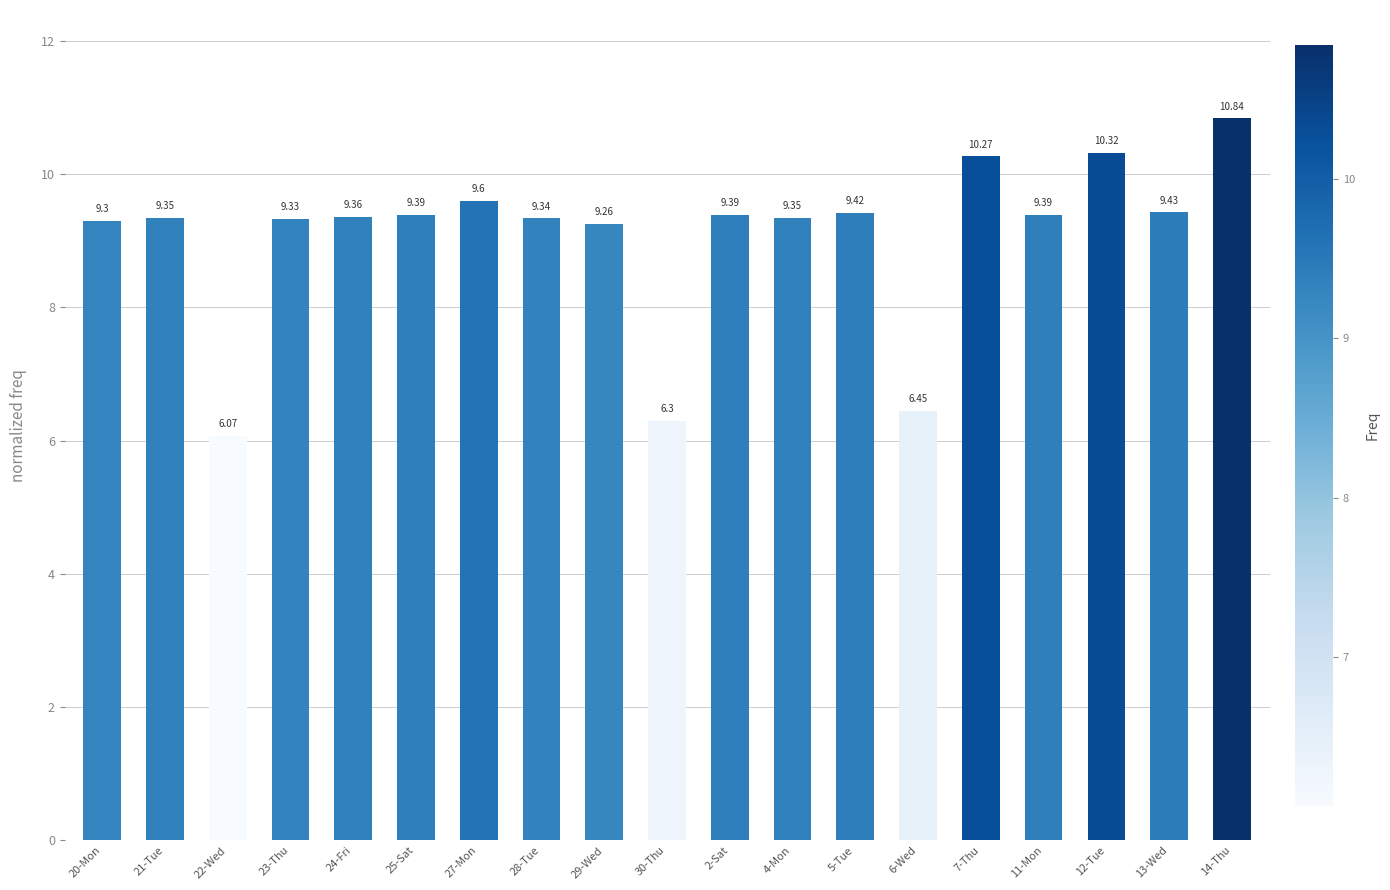

Between 24-Fri and 6-Wed, which is larger?

24-Fri